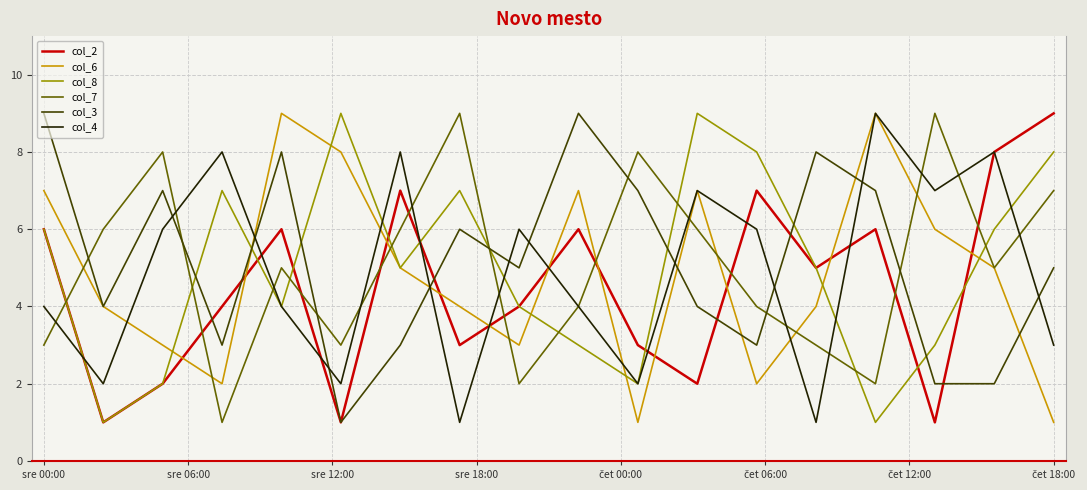

What is the maximum value shown in the chart?

9